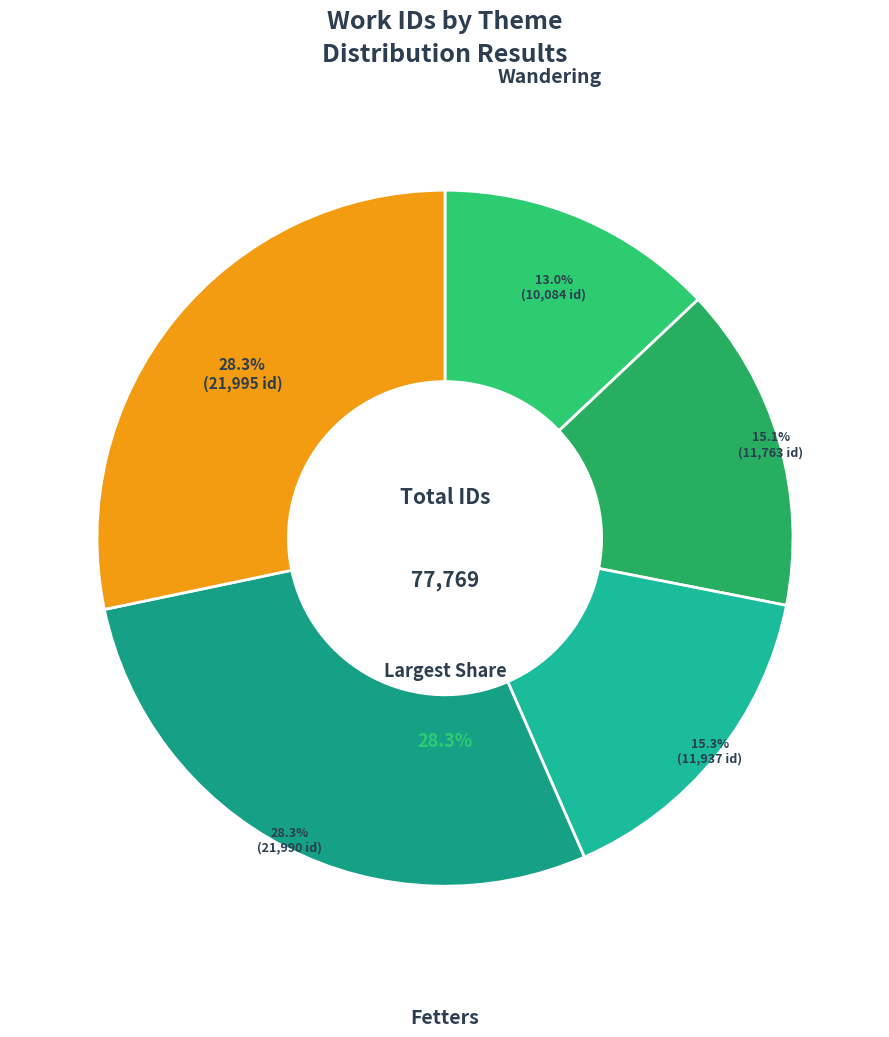

To the nearest percent, what is the difference between the Recitative and Fetters slice percentages?

13%